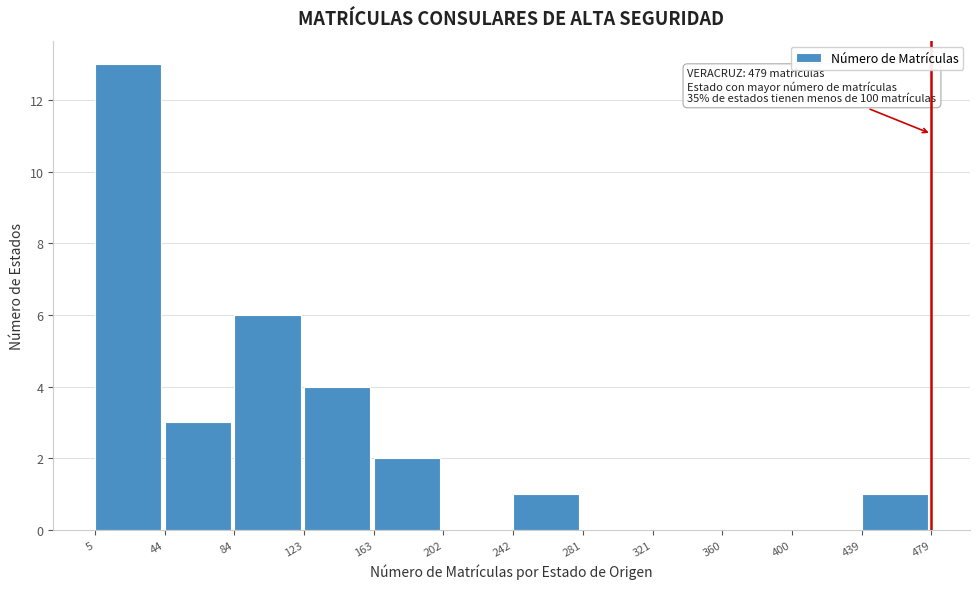

Over which range of the x-axis is the bar tallest?

5 to 44